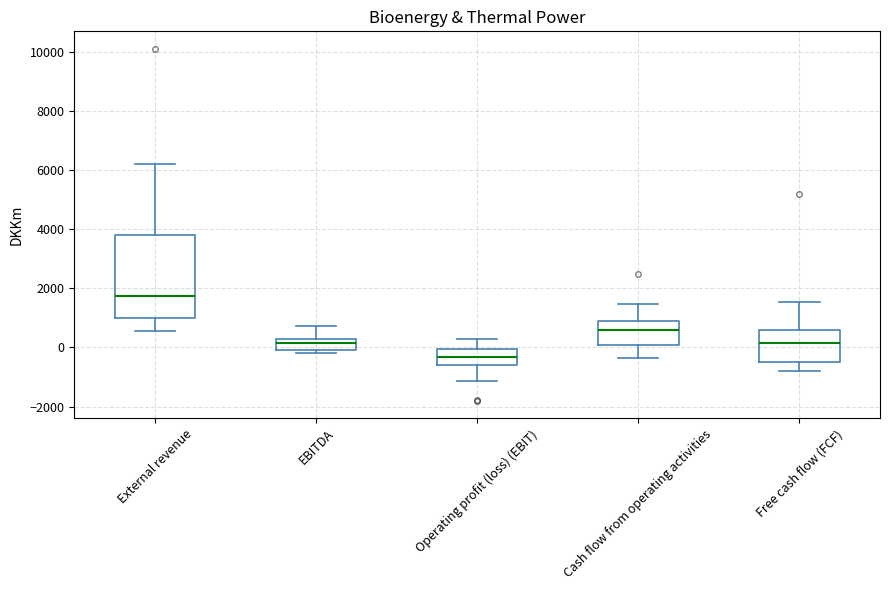

Which box has the highest median line?

External revenue